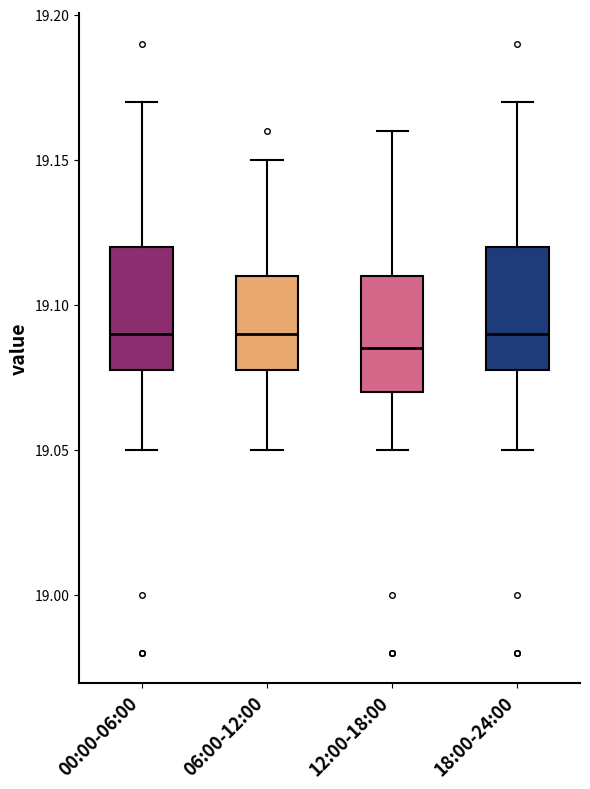

Reading left to right, transcribe this box plot: for each box, give where its median line is, the range the box spans, and where its two whiskers end, as read against the y-axis. The values are not printed on the chart, so give them approximately, as read against the axis.

00:00-06:00: median 19.090, box 19.080 to 19.120, whiskers 19.050 to 19.170
06:00-12:00: median 19.090, box 19.080 to 19.110, whiskers 19.050 to 19.150
12:00-18:00: median 19.085, box 19.070 to 19.110, whiskers 19.050 to 19.160
18:00-24:00: median 19.090, box 19.080 to 19.120, whiskers 19.050 to 19.170